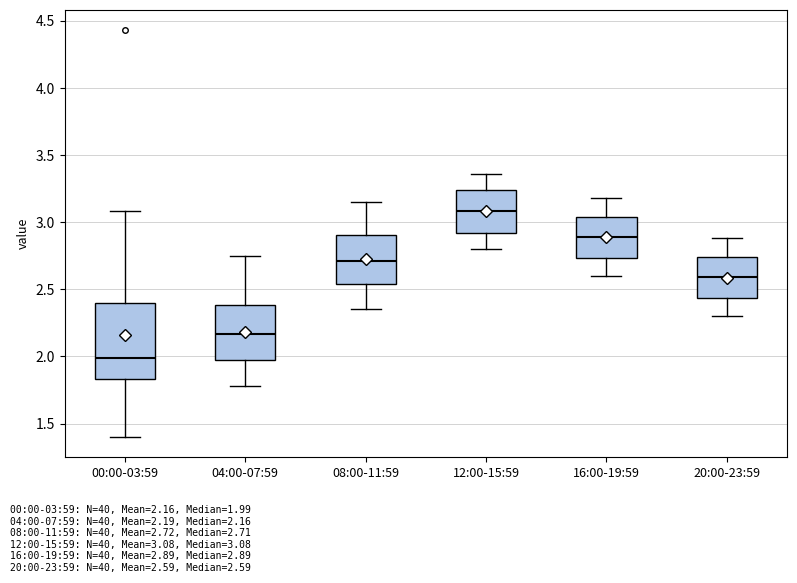

Where does the lower whisker of the box for 00:00-03:59 end on the y-axis? The values are not printed on the chart, so give them approximately, as read against the axis.

1.40